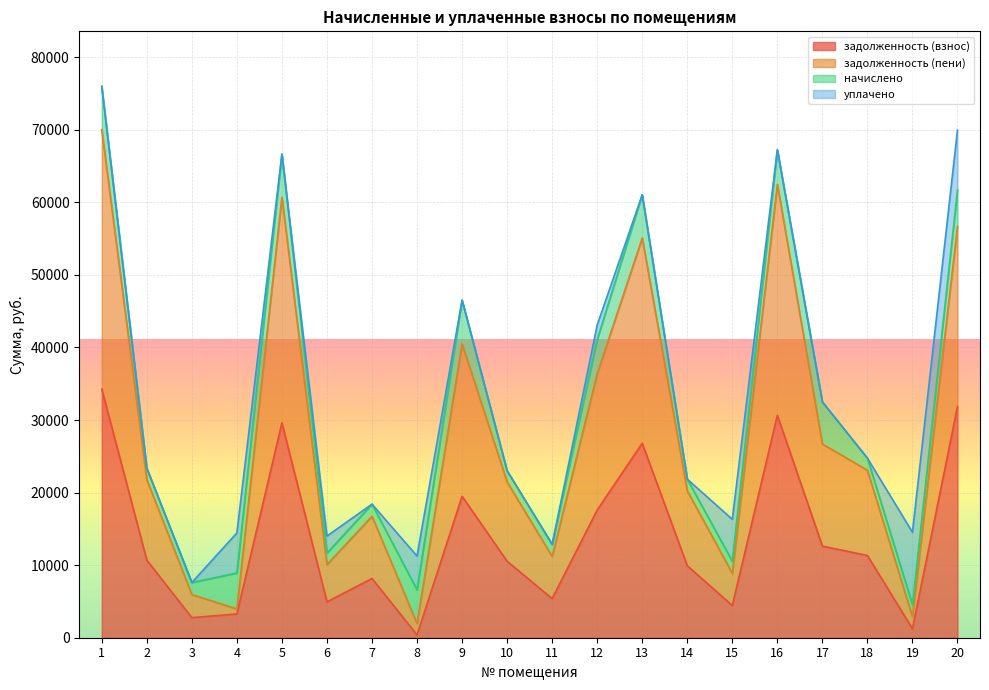

Between 19 and 15, which is larger?

15